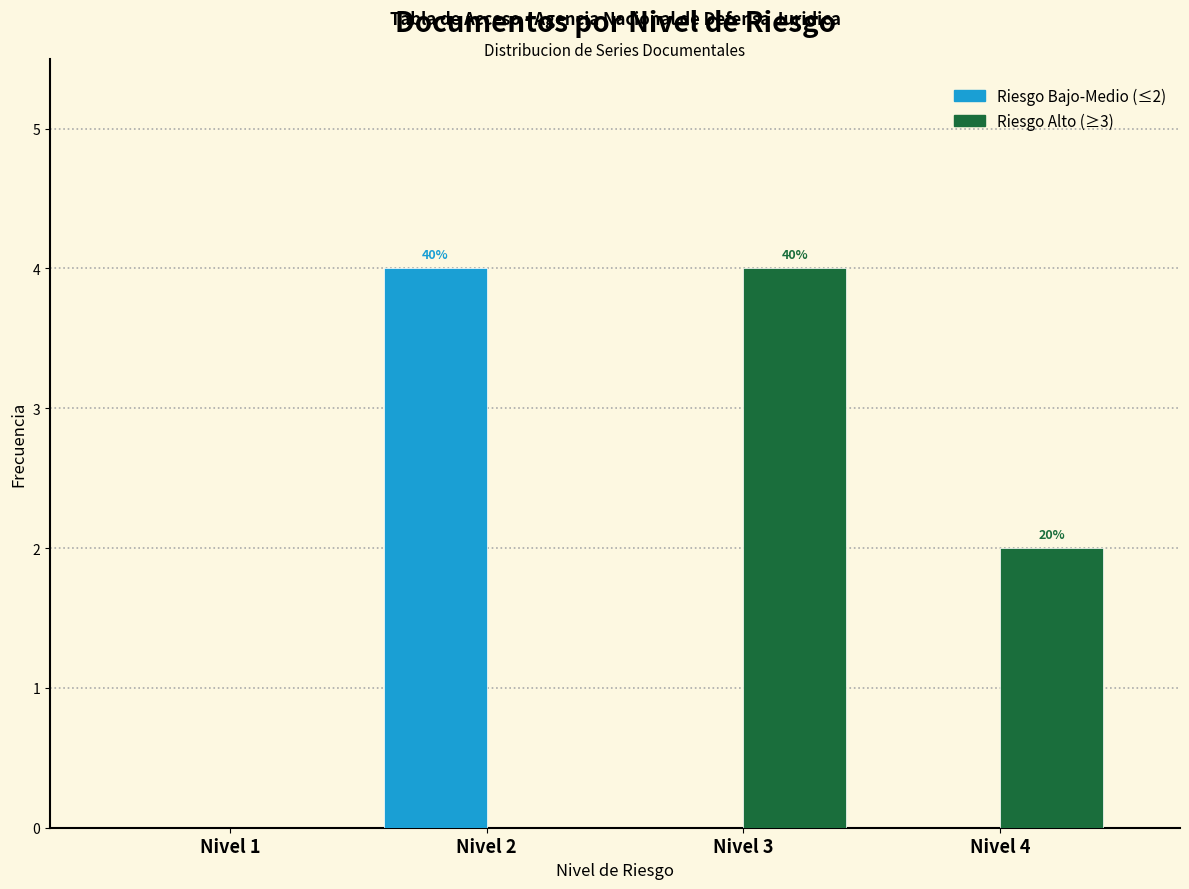

Reading left to right, what are all the values shown in this chart?

Riesgo Bajo-Medio (≤2): Nivel 1=0	Nivel 2=4	Nivel 3=0	Nivel 4=0
Riesgo Alto (≥3): Nivel 1=0	Nivel 2=0	Nivel 3=4	Nivel 4=2